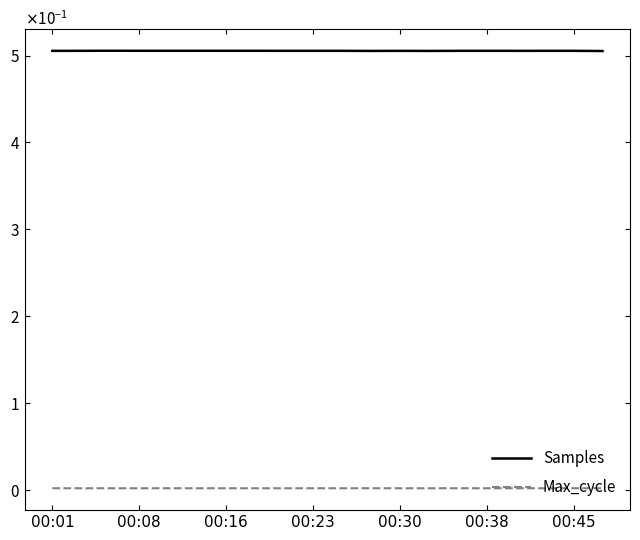

True or false: Samples and Max_cycle cross at least once.

False